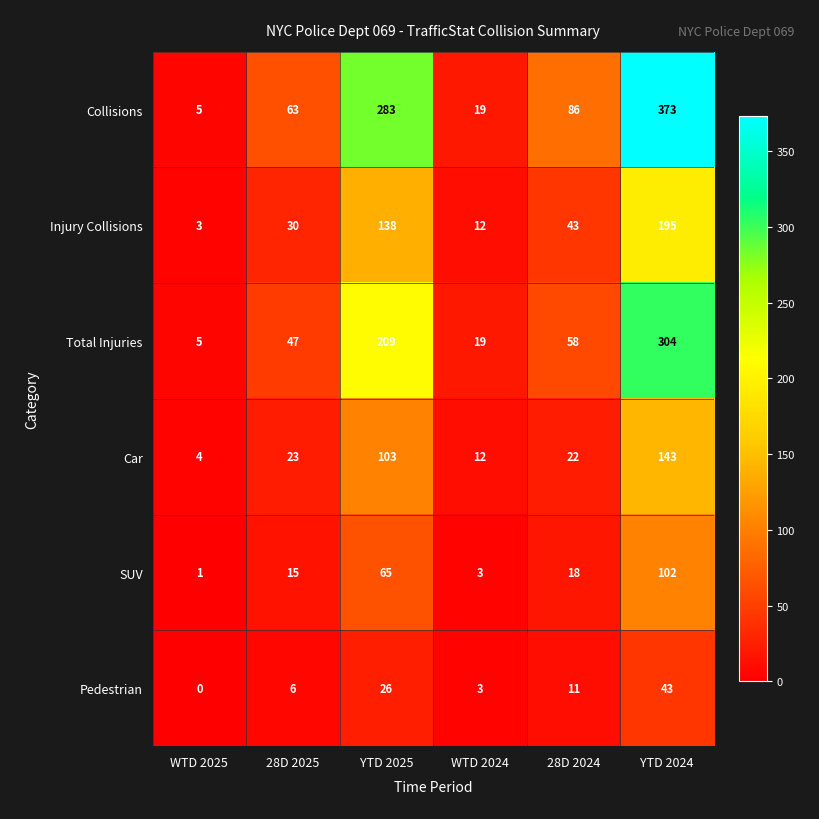

At YTD 2025, list the series in order from largest to smallest.

Collisions, Total Injuries, Injury Collisions, Car, SUV, Pedestrian